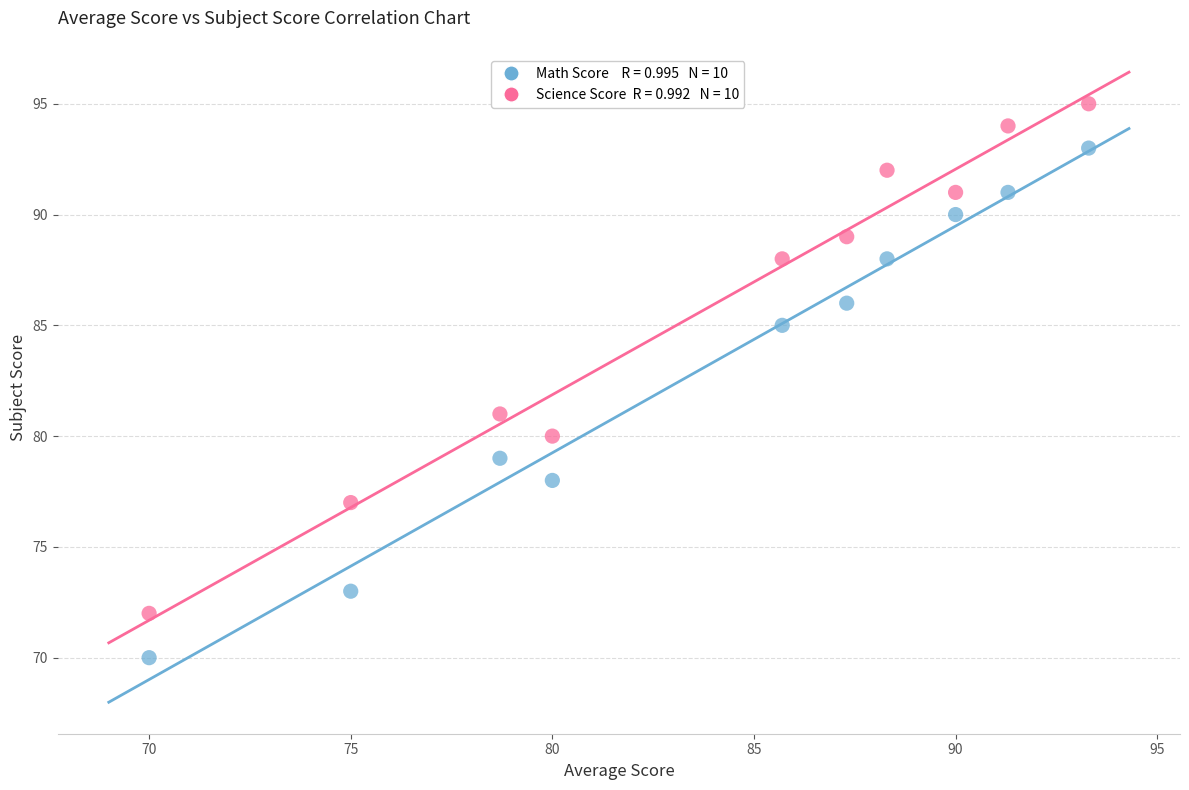

Across all series, what Y value is closest to 82?

81